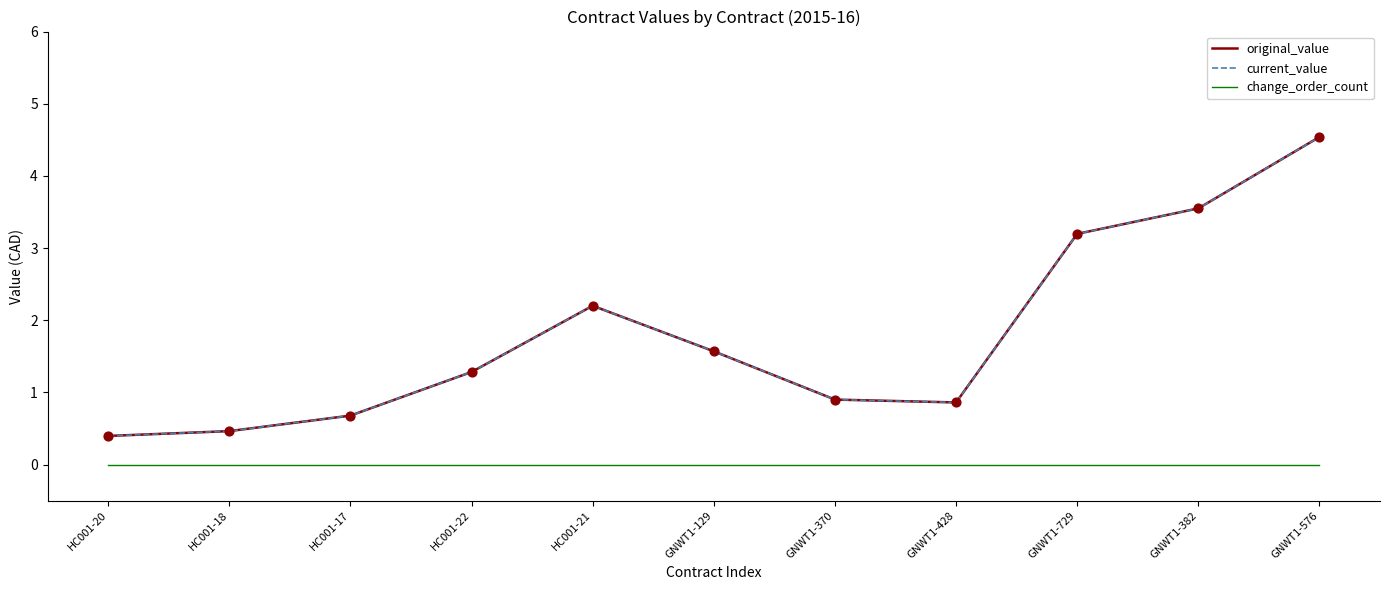

What are all the series names shown in the legend?

original_value, current_value, change_order_count